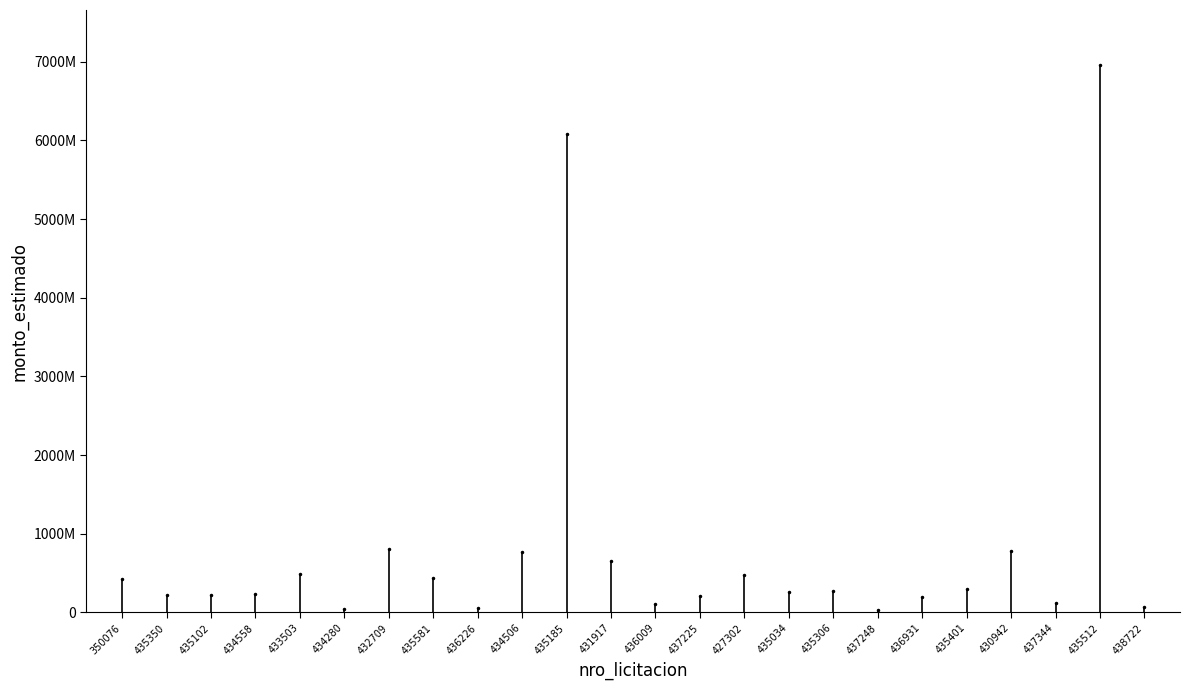

Is it true that the value at 350076 is 237003871?

False